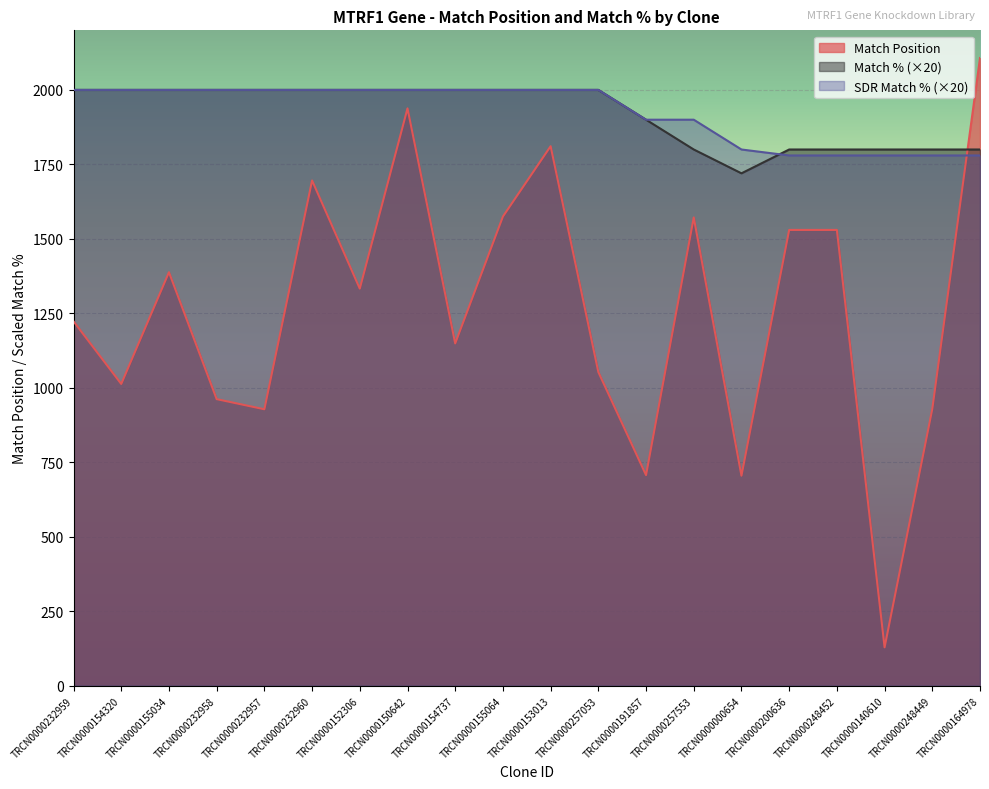

What is the value of the SDR Match % point at the 9th from the left?

2000